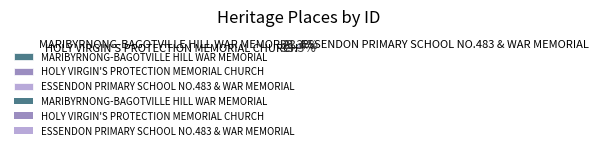

What is the total percentage of ESSENDON PRIMARY SCHOOL NO.483 & WAR MEMORIAL and HOLY VIRGIN'S PROTECTION MEMORIAL CHURCH?

66.7%